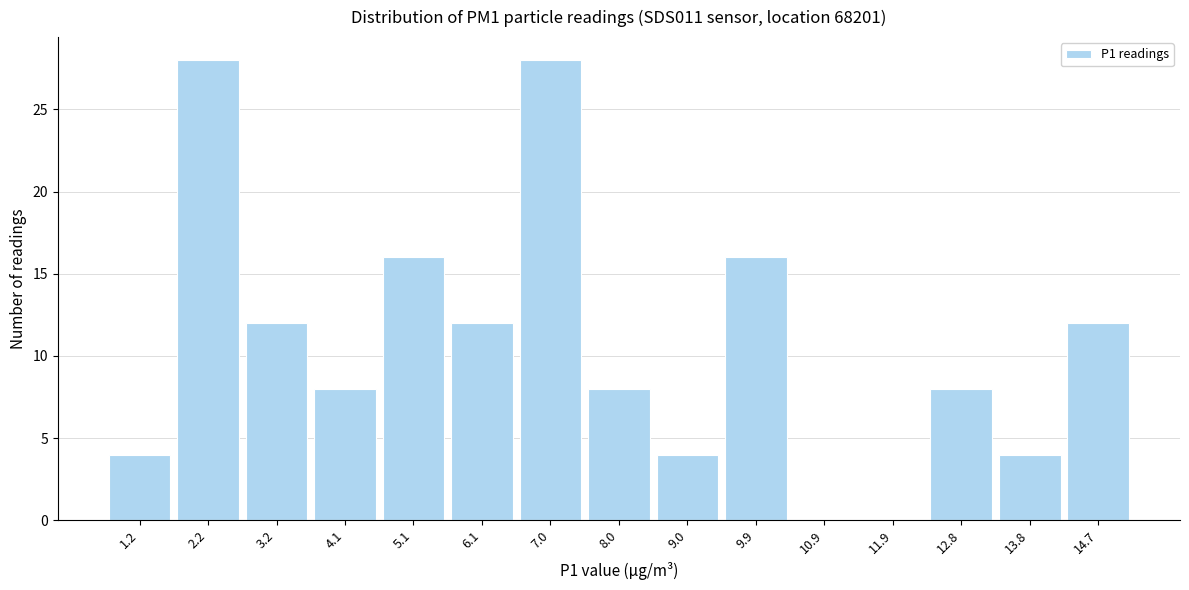

Reading left to right, list every bar in this chart as the range it spans on the x-axis followed by its height. Neither the bar edges nor the heights are printed on the chart, so give them approximately, as read against the axes.

0.8 to 1.7: 4
1.7 to 2.7: 28
2.7 to 3.6: 12
3.6 to 4.6: 8
4.6 to 5.6: 16
5.6 to 6.5: 12
6.5 to 7.5: 28
7.5 to 8.5: 8
8.5 to 9.4: 4
9.4 to 10.4: 16
10.4 to 11.4: 0
11.4 to 12.3: 0
12.3 to 13.3: 8
13.3 to 14.3: 4
14.3 to 15.2: 12